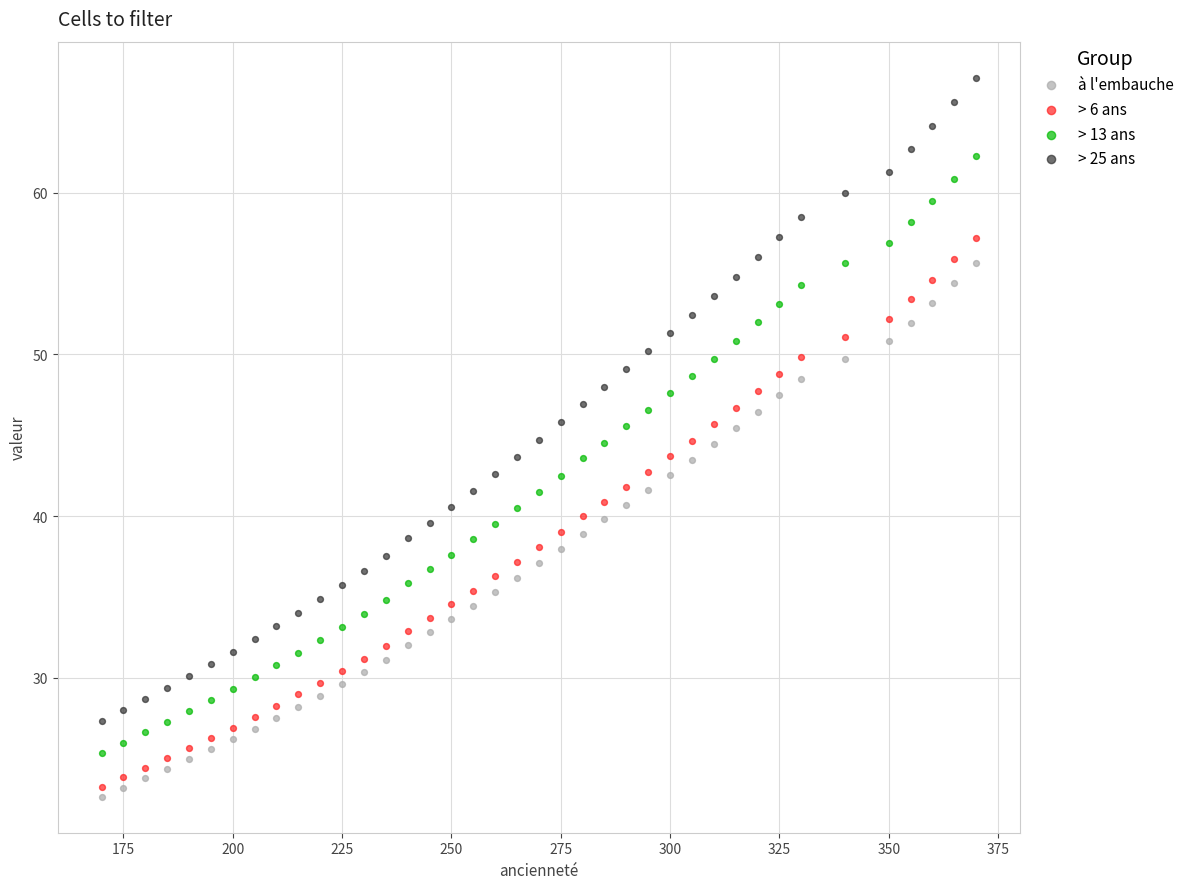

Which series has the largest Y range (max minus min)?

> 25 ans